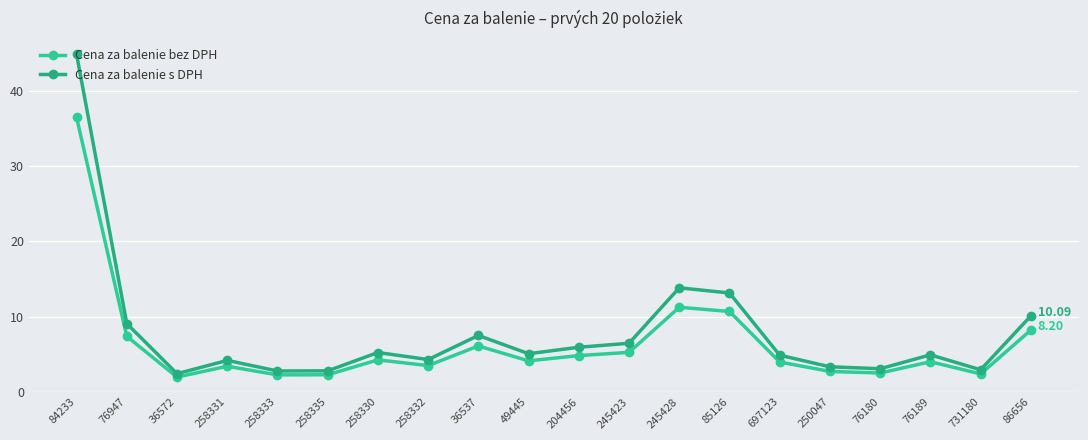

How many series are shown in this chart?

2